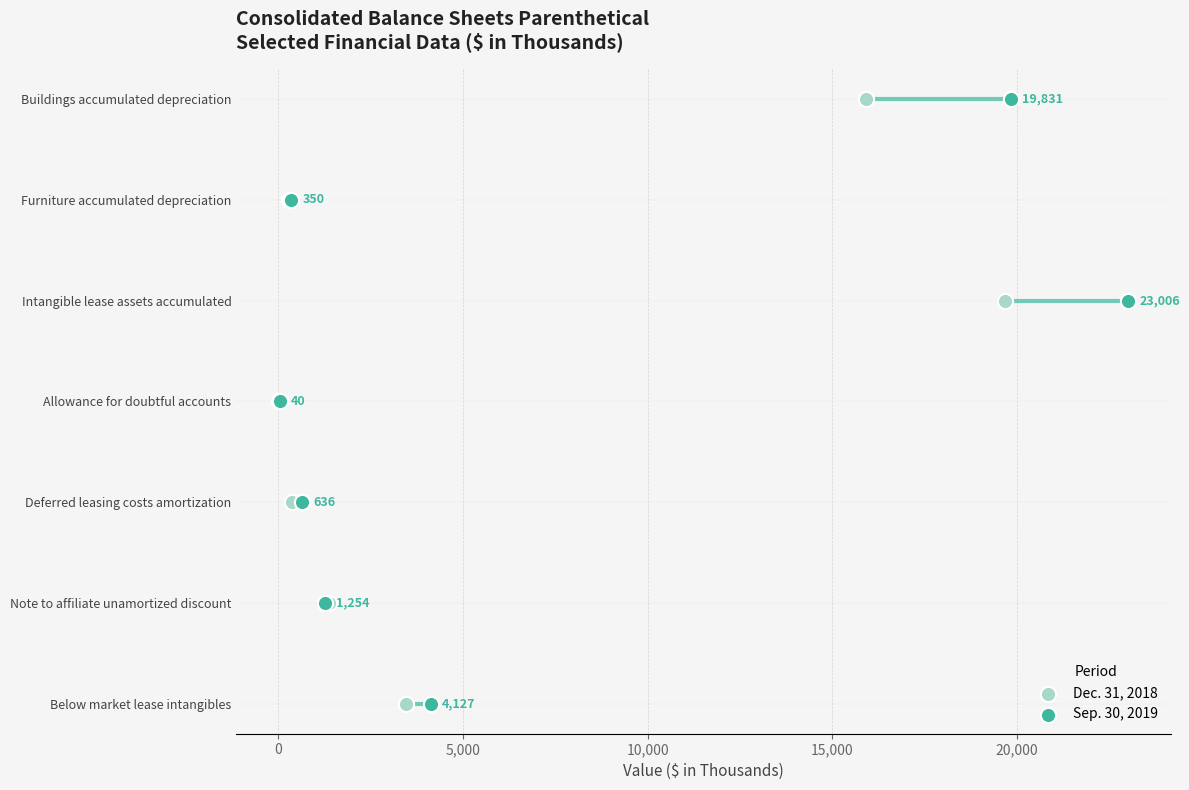

Is the value of Dec. 31, 2018 at 20,000 greater than the value of Sep. 30, 2019 at 20,000?

No